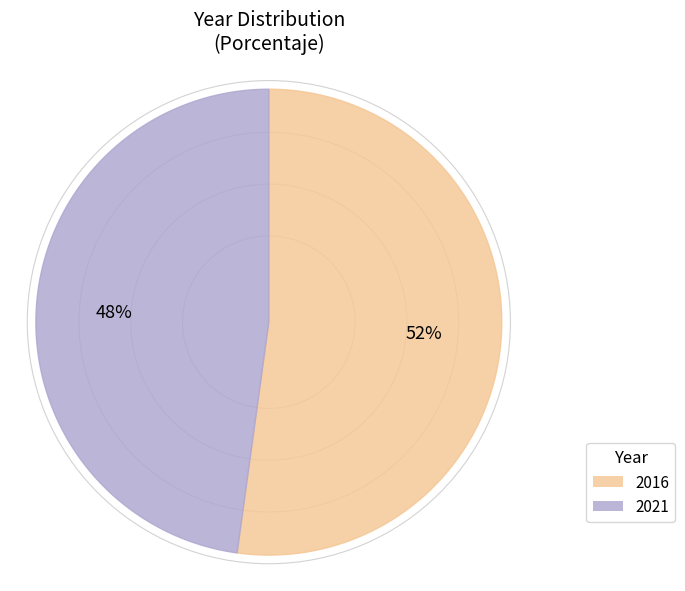

What percentage is the 2016 slice, to the nearest percent?

52%